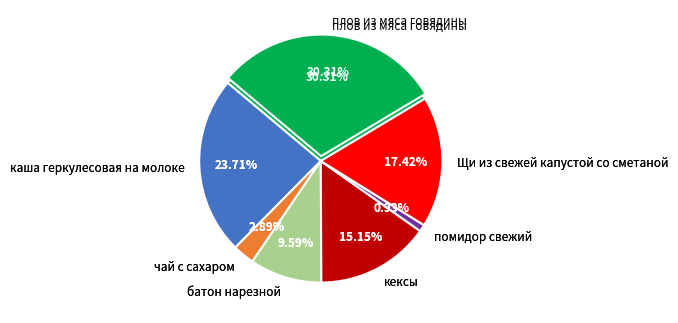

True or false: плов из мяса говядины accounts for 42% of the total.

False